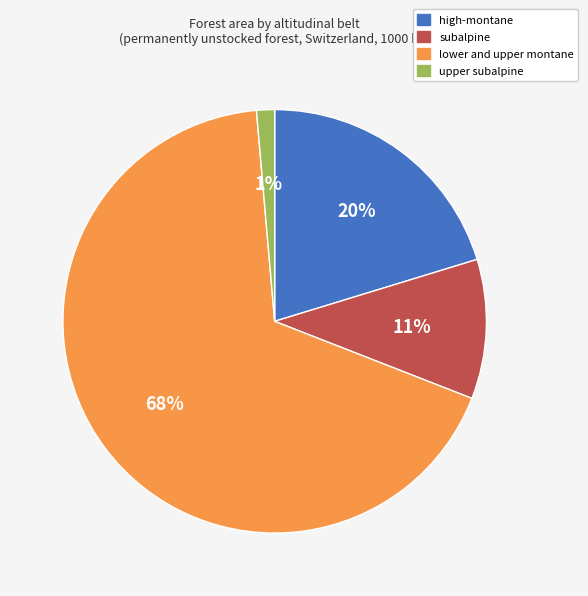

Is there a majority slice in this chart?

Yes